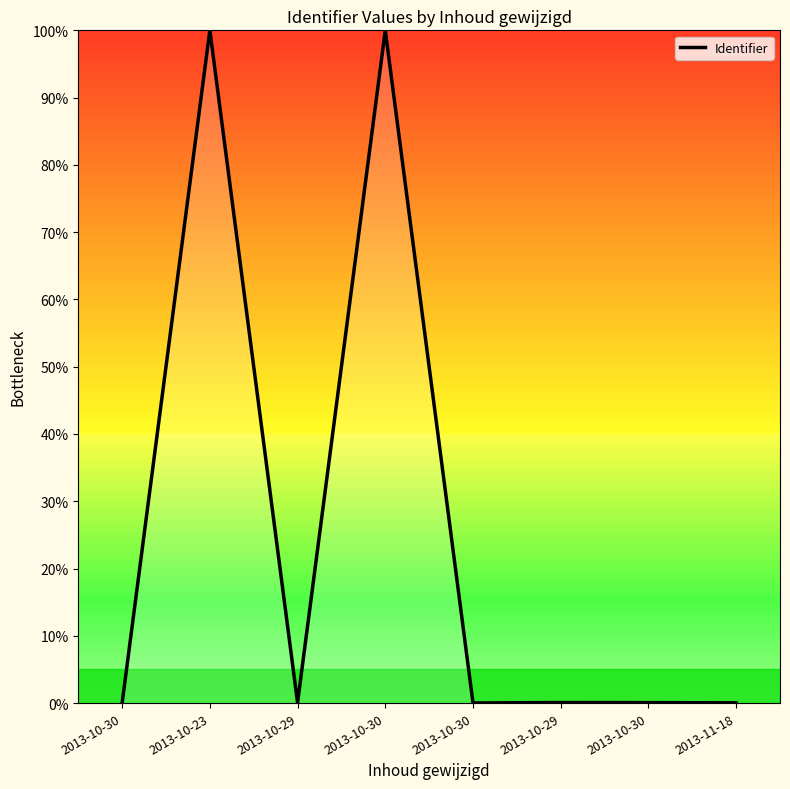

The value at 2013-10-30 is 100.0. True or false?

True